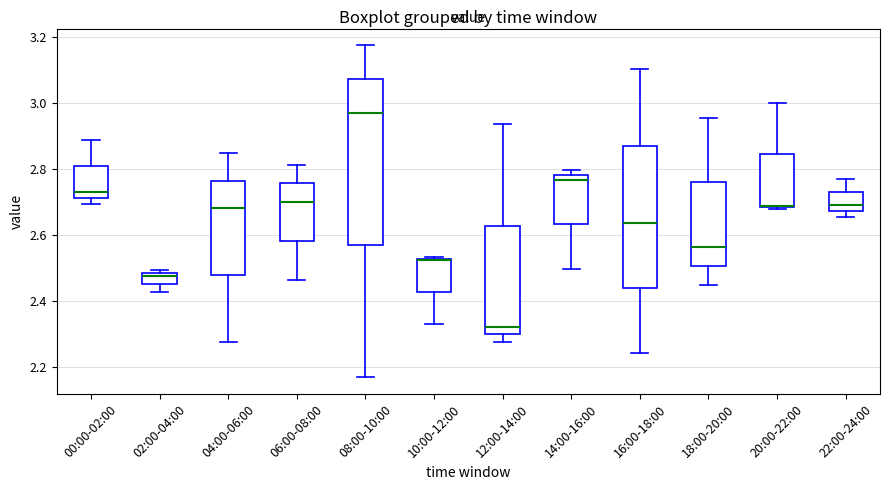

Reading left to right, read every box against the y-axis: the position of its median line, the range the box covers, and the ends of its whiskers. The values are not printed on the chart, so give them approximately, as read against the axis.

00:00-02:00: median 2.74, box 2.72 to 2.80, whiskers 2.70 to 2.88
02:00-04:00: median 2.48 (just below the box's upper edge), box 2.46 to 2.48, whiskers 2.42 to 2.50
04:00-06:00: median 2.68, box 2.48 to 2.76, whiskers 2.28 to 2.84
06:00-08:00: median 2.70, box 2.58 to 2.76, whiskers 2.46 to 2.82
08:00-10:00: median 2.98, box 2.56 to 3.08, whiskers 2.16 to 3.18
10:00-12:00: median 2.52 (drawn on the box's upper edge), box 2.42 to 2.52, whiskers 2.32 to 2.54
12:00-14:00: median 2.32, box 2.30 to 2.62, whiskers 2.28 to 2.94
14:00-16:00: median 2.76, box 2.64 to 2.78, whiskers 2.50 to 2.80
16:00-18:00: median 2.64, box 2.44 to 2.86, whiskers 2.24 to 3.10
18:00-20:00: median 2.56, box 2.50 to 2.76, whiskers 2.44 to 2.96
20:00-22:00: median 2.68 (drawn on the box's lower edge), box 2.68 to 2.84, whiskers 2.68 to 3.00
22:00-24:00: median 2.70, box 2.68 to 2.72, whiskers 2.66 to 2.76